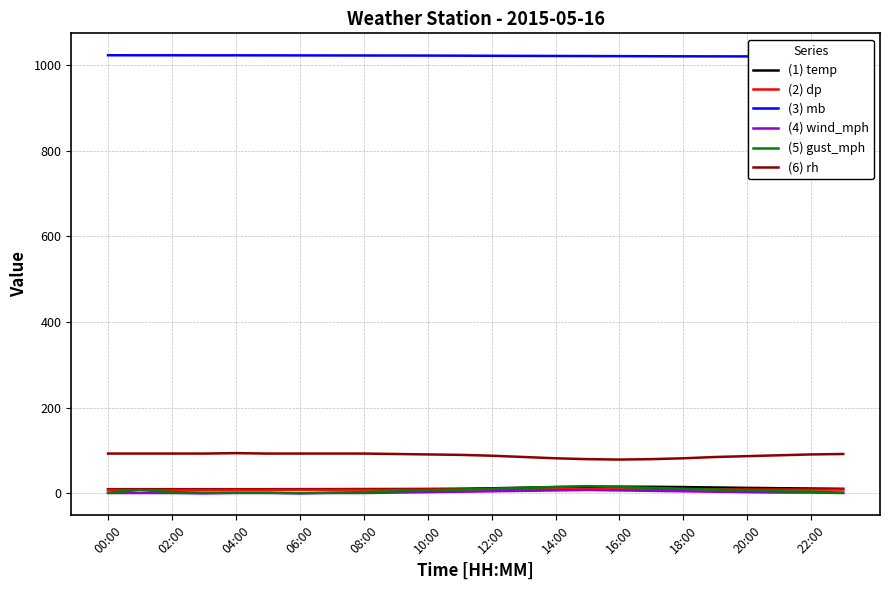

What is the highest value of the (4) wind_mph series?

8.0